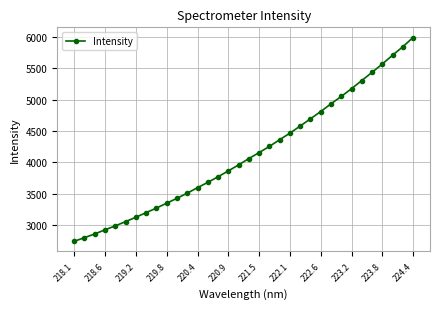

True or false: the data has more than 1 interior local peaks.

False